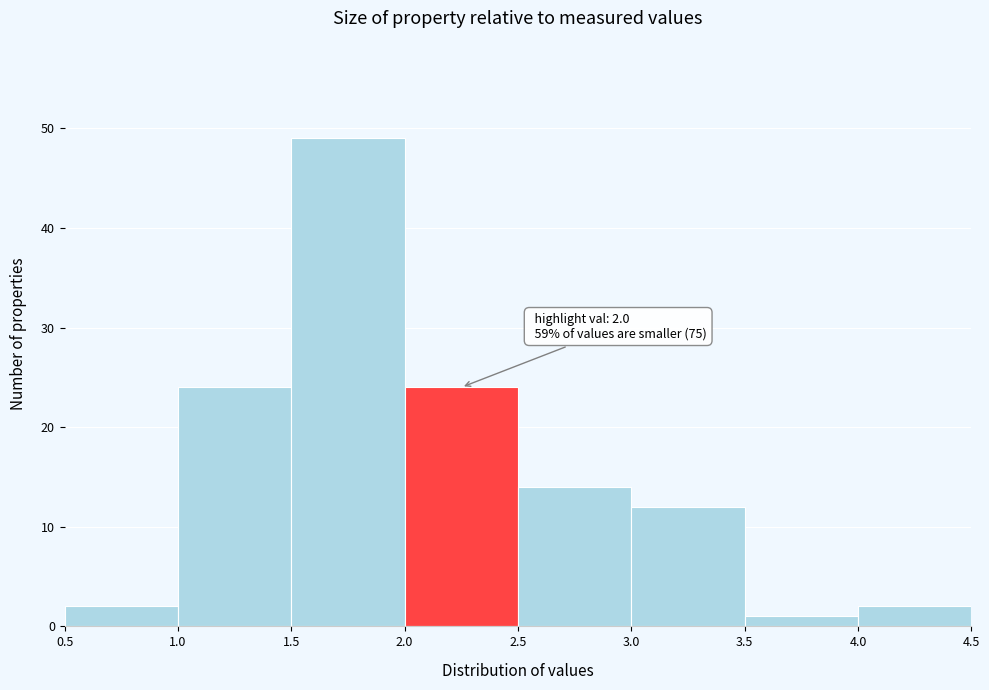

Which range on the x-axis has the tallest bar?

1.5 to 2.0